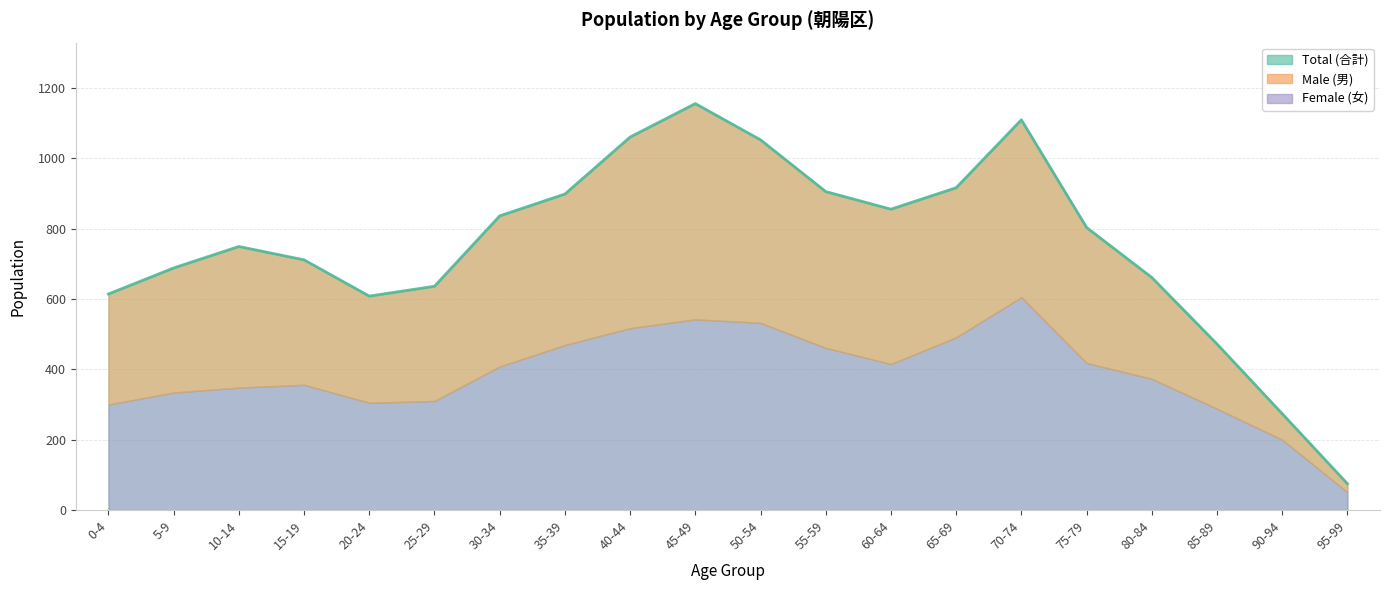

How many interior local valleys does the Total (合計) series have?

2